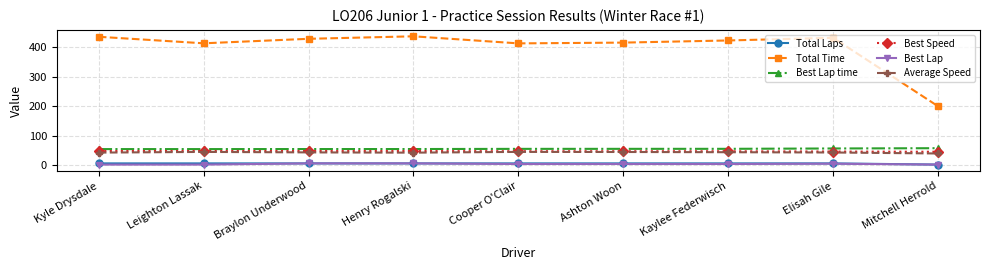

Is the value of Average Speed at Henry Rogalski greater than the value of Total Time at Mitchell Herrold?

No